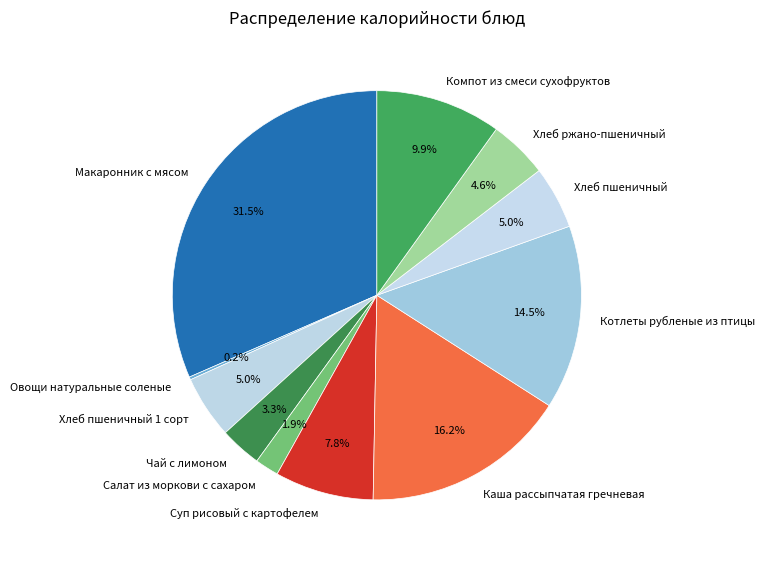

Between Макаронник с мясом and Хлеб пшеничный 1 сорт, which is larger?

Макаронник с мясом